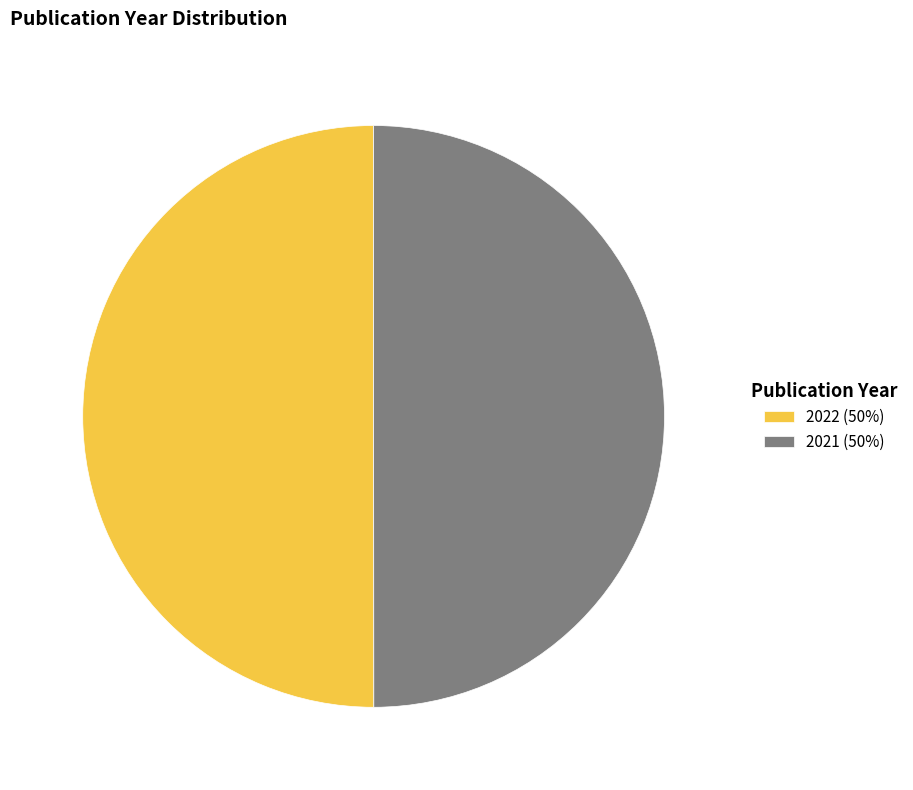

Is the sum of 2022 (50%) and 2021 (50%) greater than half?

Yes